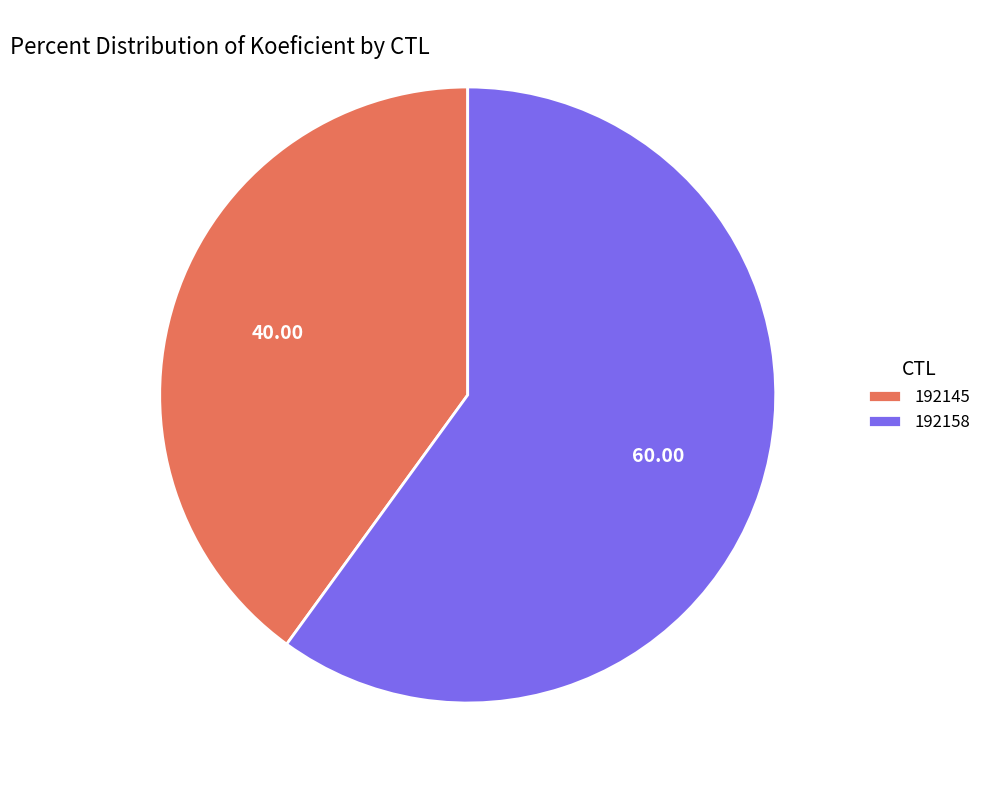

How many slices are in this pie chart?

2